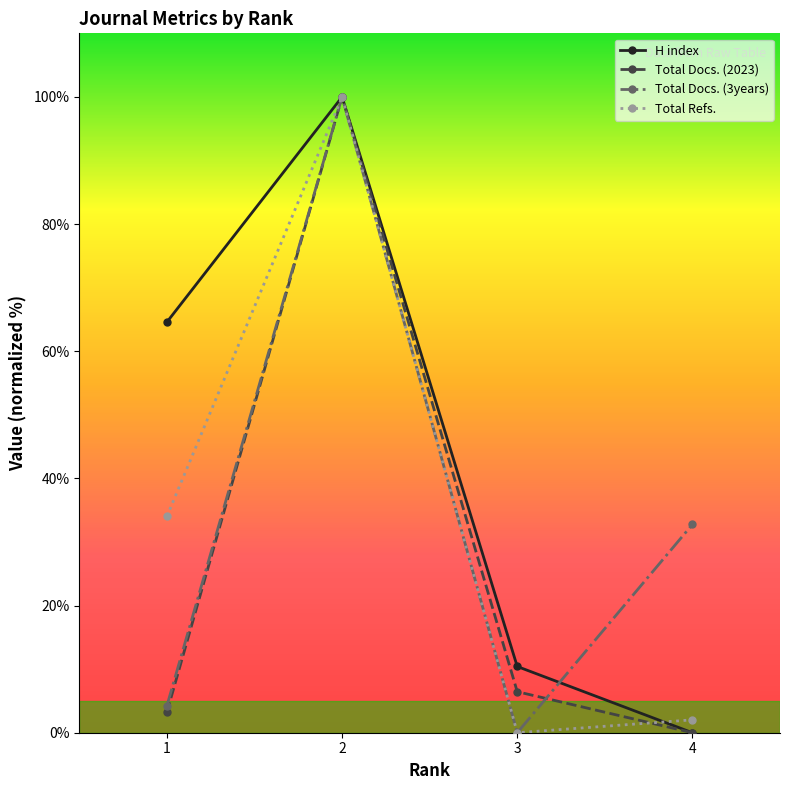

True or false: H index has more than 0 points higher than both neighbors.

True